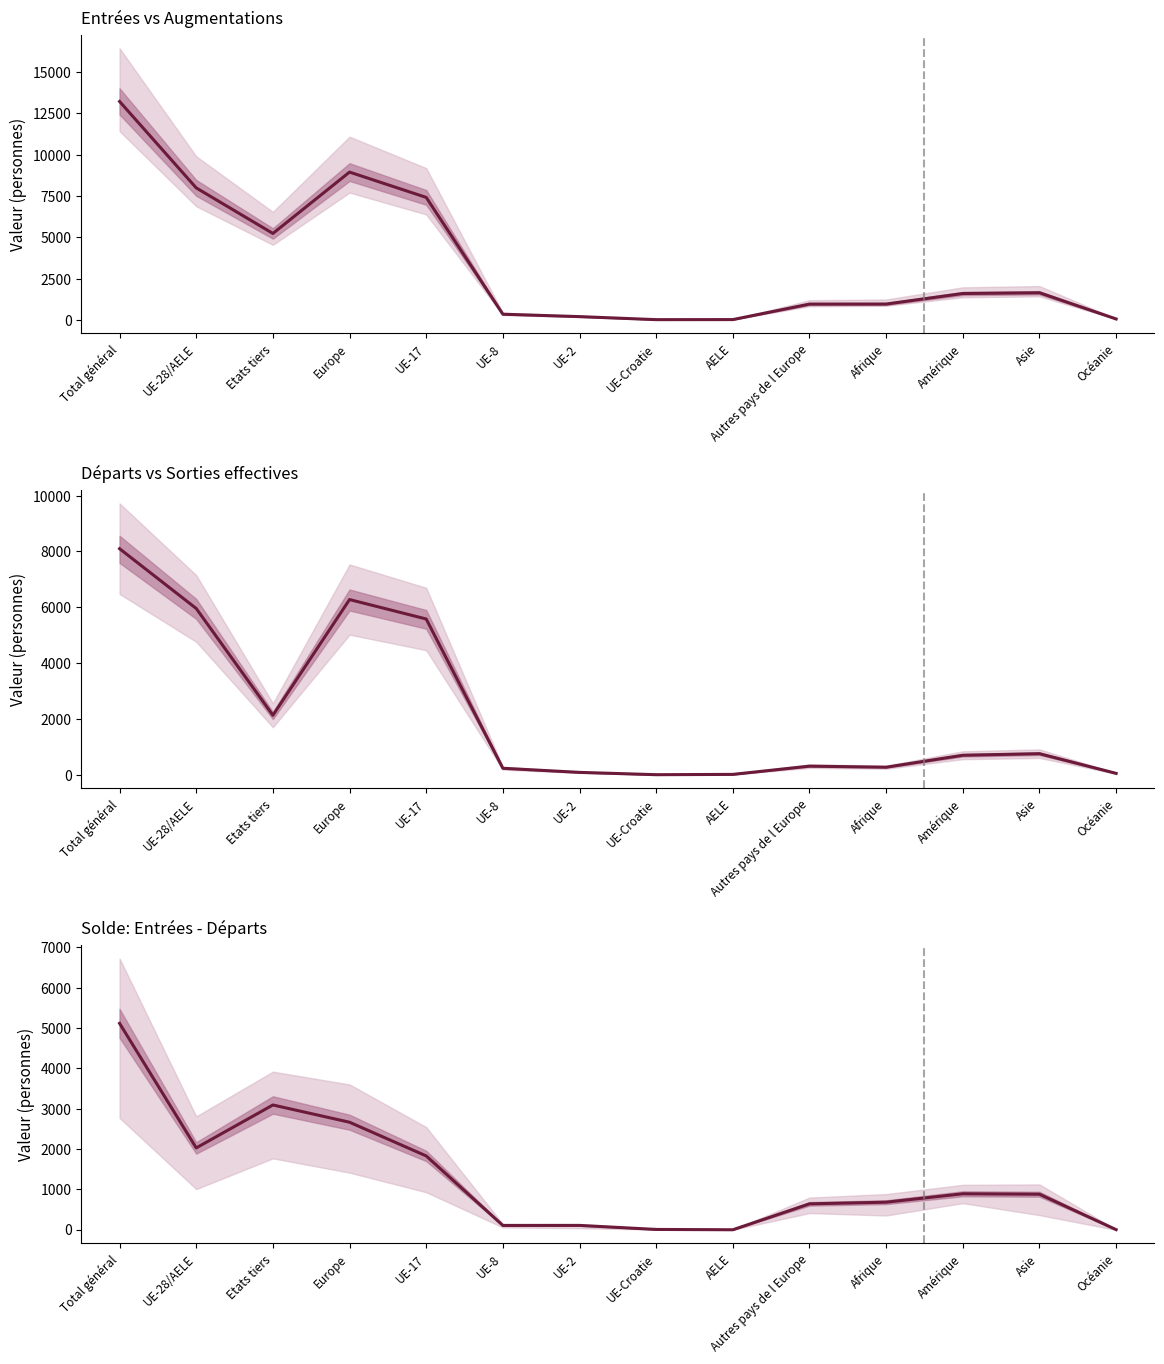

Reading right to left, what are all the values shown in this chart?

Total entrées (afflux): Océanie=57	Asie=1641	Amérique=1596	Afrique=959	Autres pays de l Europe=956	AELE=18	UE-Croatie=15	UE-2=198	UE-8=344	UE-17=7410	Europe=8941	Etats tiers=5229	UE-28/AELE=7985	Total général=13214
Total départs (sorties): Océanie=60	Asie=765	Amérique=709	Afrique=281	Autres pays de l Europe=319	AELE=24	UE-Croatie=13	UE-2=96	UE-8=243	UE-17=5584	Europe=6279	Etats tiers=2139	UE-28/AELE=5960	Total général=8099
Solde migratoire: Océanie=-3	Asie=876	Amérique=887	Afrique=678	Autres pays de l Europe=637	AELE=-6	UE-Croatie=2	UE-2=102	UE-8=101	UE-17=1826	Europe=2662	Etats tiers=3090	UE-28/AELE=2025	Total général=5115